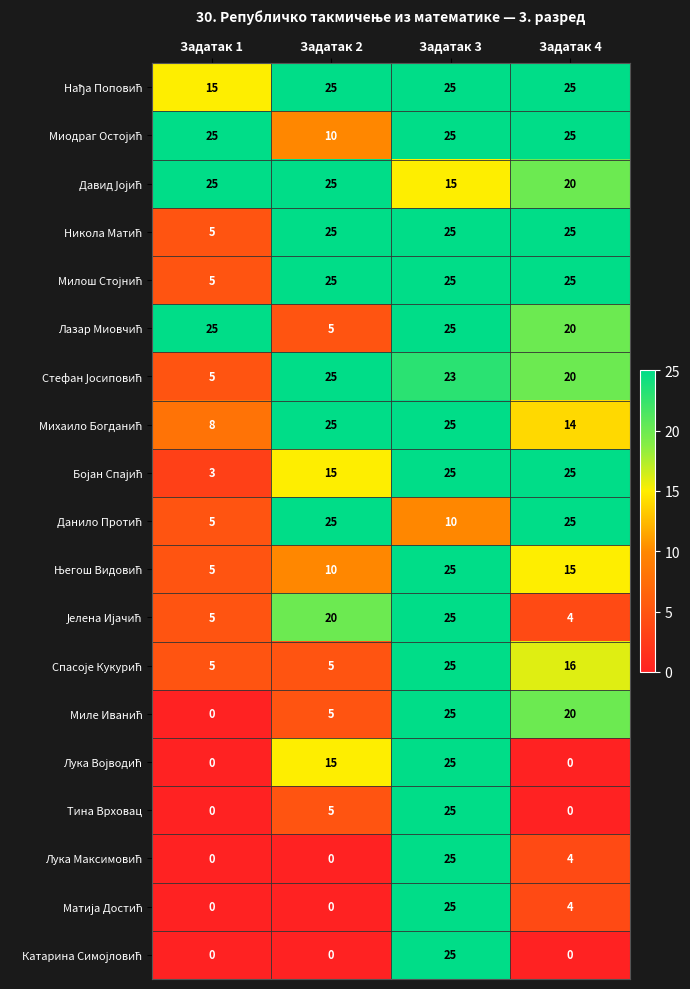

At which category is the sum across all series the highest?

Задатак 3